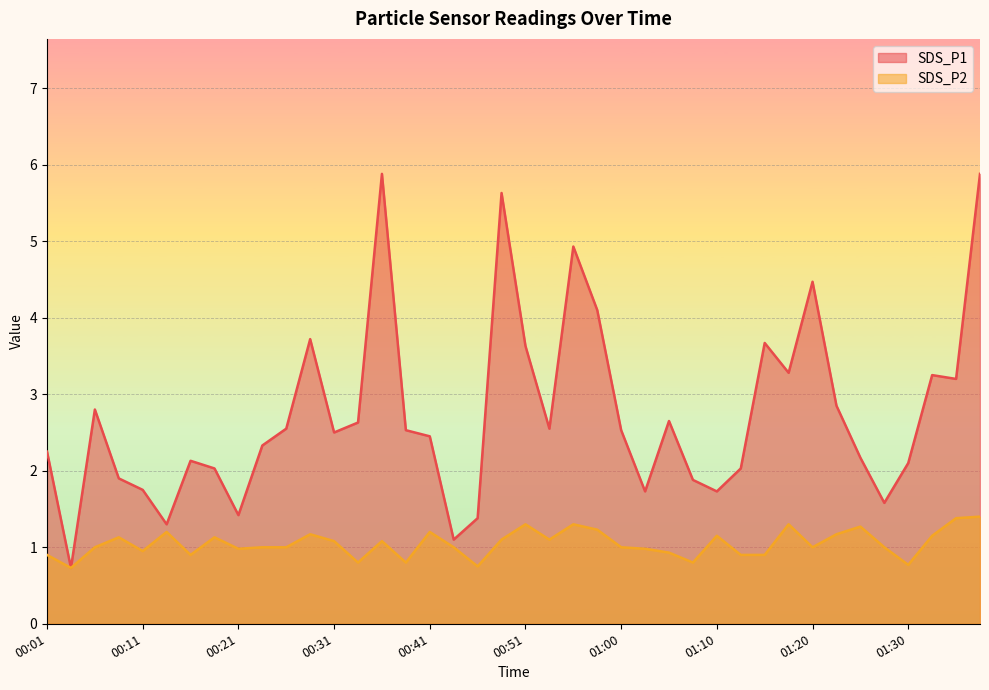

Reading right to left, list all the values displayed in this chart.

SDS_P1: 01:37=5.9	01:35=3.2	01:33=3.2	01:30=2.1	01:28=1.6	01:25=2.2	01:23=2.9	01:20=4.5	01:18=3.3	01:15=3.7	01:13=2.0	01:10=1.7	01:08=1.9	01:05=2.6	01:03=1.7	01:00=2.5	00:58=4.1	00:55=4.9	00:53=2.5	00:51=3.6	00:48=5.6	00:46=1.4	00:43=1.1	00:41=2.5	00:38=2.5	00:36=5.9	00:33=2.6	00:31=2.5	00:28=3.7	00:26=2.5	00:23=2.3	00:21=1.4	00:18=2.0	00:16=2.1	00:14=1.3	00:11=1.8	00:09=1.9	00:06=2.8	00:04=0.7	00:01=2.2
SDS_P2: 01:37=1.4	01:35=1.4	01:33=1.1	01:30=0.8	01:28=1.0	01:25=1.3	01:23=1.2	01:20=1.0	01:18=1.3	01:15=0.9	01:13=0.9	01:10=1.1	01:08=0.8	01:05=0.9	01:03=1.0	01:00=1.0	00:58=1.2	00:55=1.3	00:53=1.1	00:51=1.3	00:48=1.1	00:46=0.8	00:43=1.0	00:41=1.2	00:38=0.8	00:36=1.1	00:33=0.8	00:31=1.1	00:28=1.2	00:26=1.0	00:23=1.0	00:21=1.0	00:18=1.1	00:16=0.9	00:14=1.2	00:11=0.9	00:09=1.1	00:06=1.0	00:04=0.7	00:01=0.9